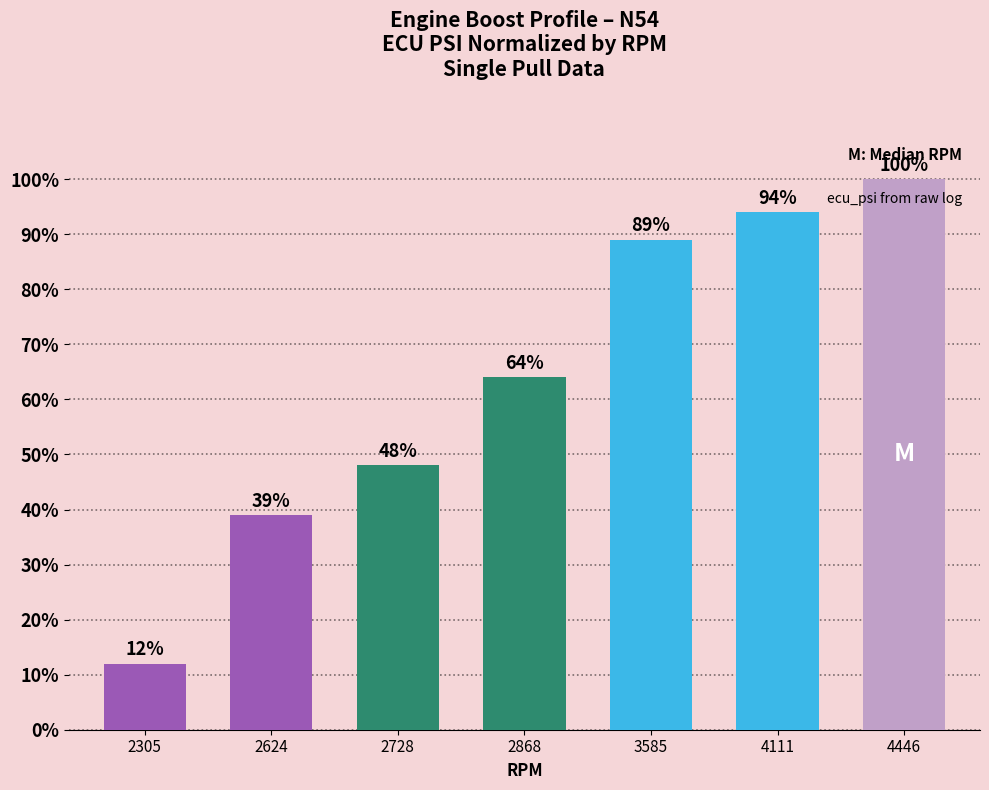

What is the ratio of the value at 4446 to the value at 2868?

1.6